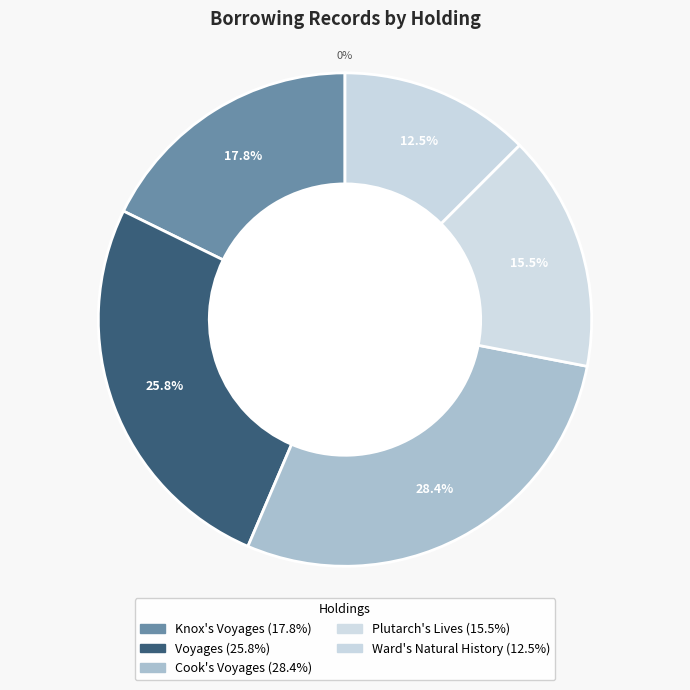

To the nearest percent, what is the difference between the largest and smallest slice percentages?

16%